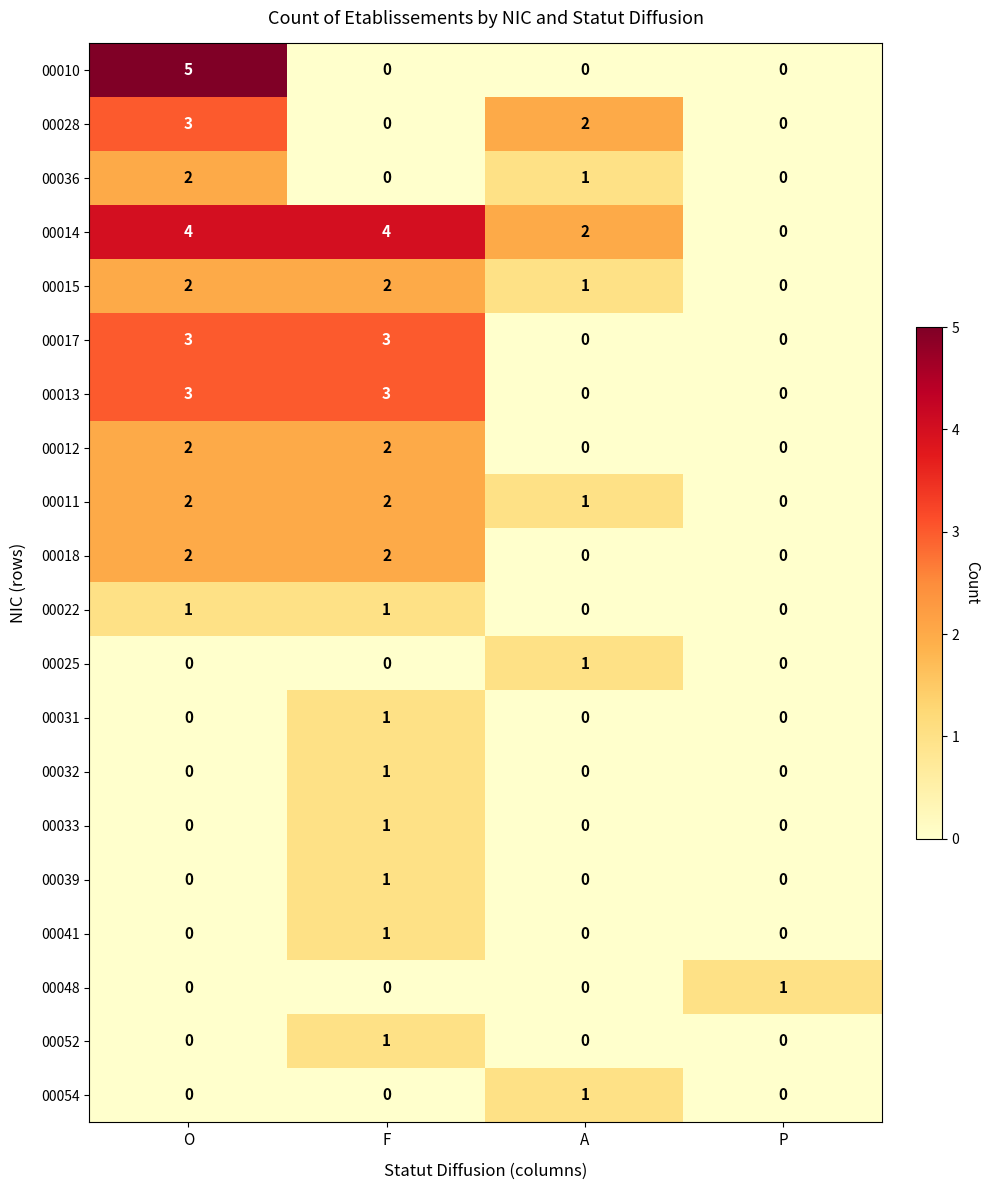

How many values in 00033 are above zero?

1